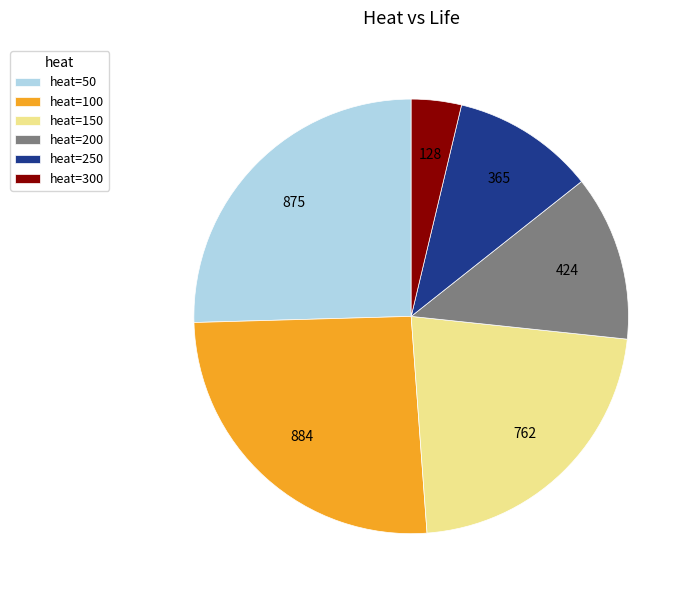

Is it true that heat=200 is 2% of the pie?

False